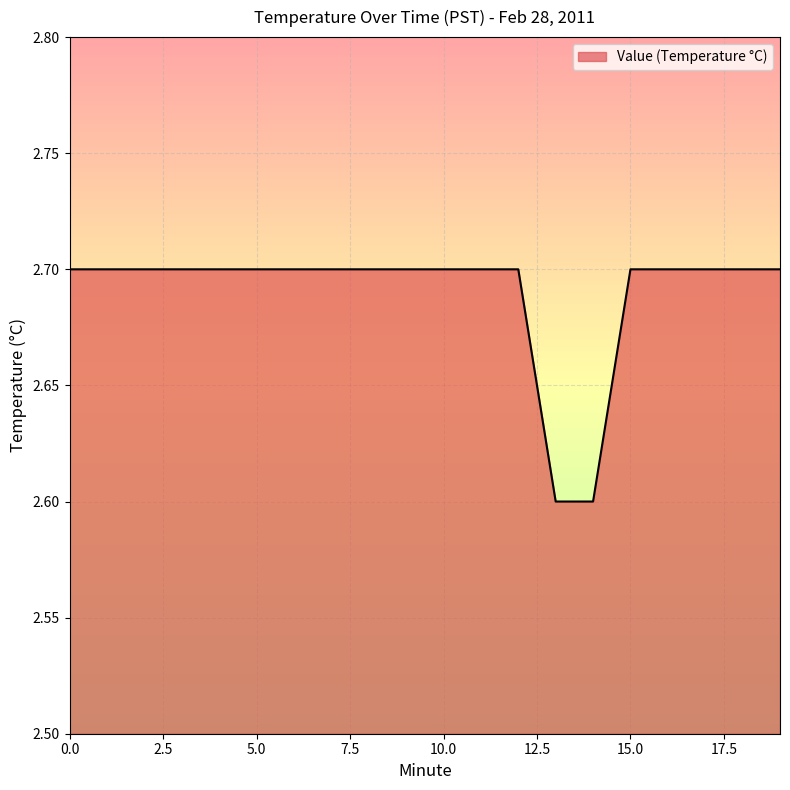

What is the greatest value displayed?

2.7